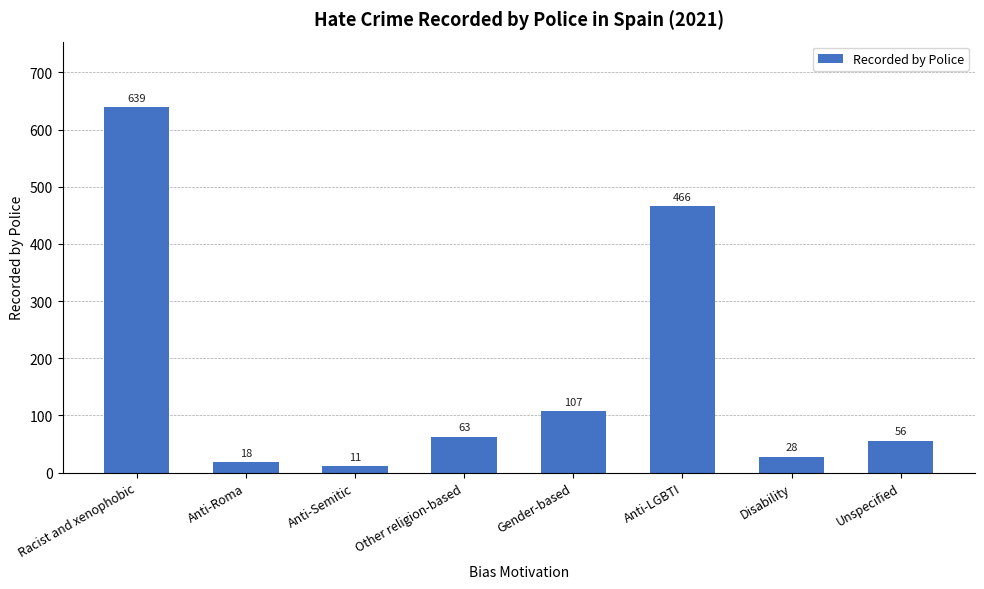

What is the average value?

174